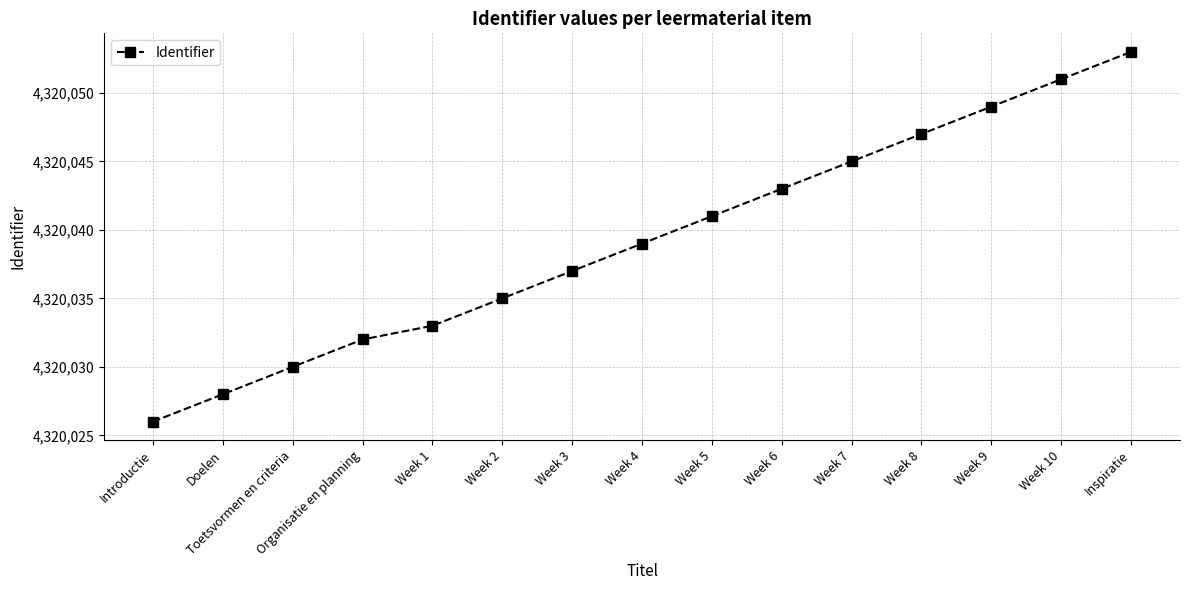

What is the change in value from Toetsvormen en criteria to Organisatie en planning?

+2